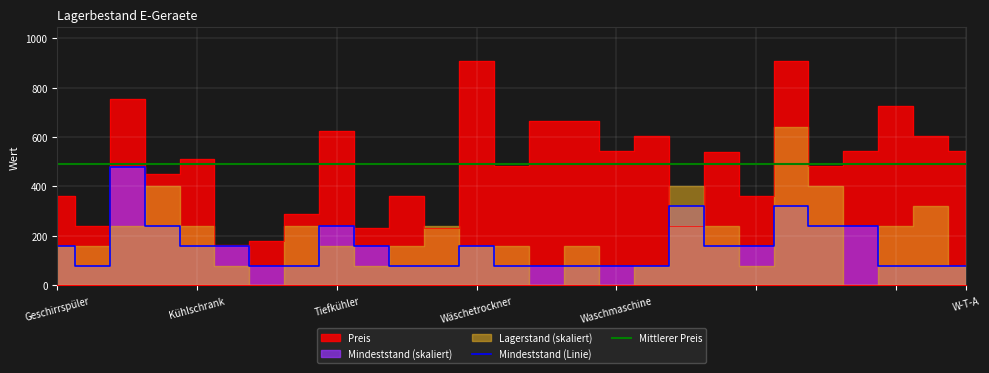

What is the difference between the maximum and minimum values in the Mindeststand (Linie) series?

400